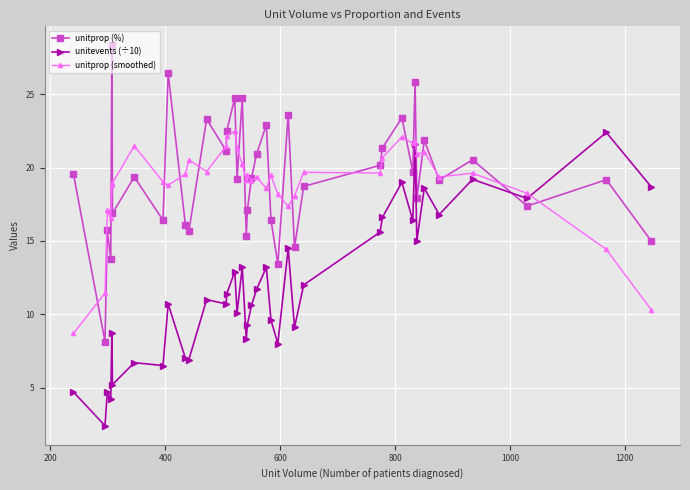

What is the maximum value shown in the chart?

28.3